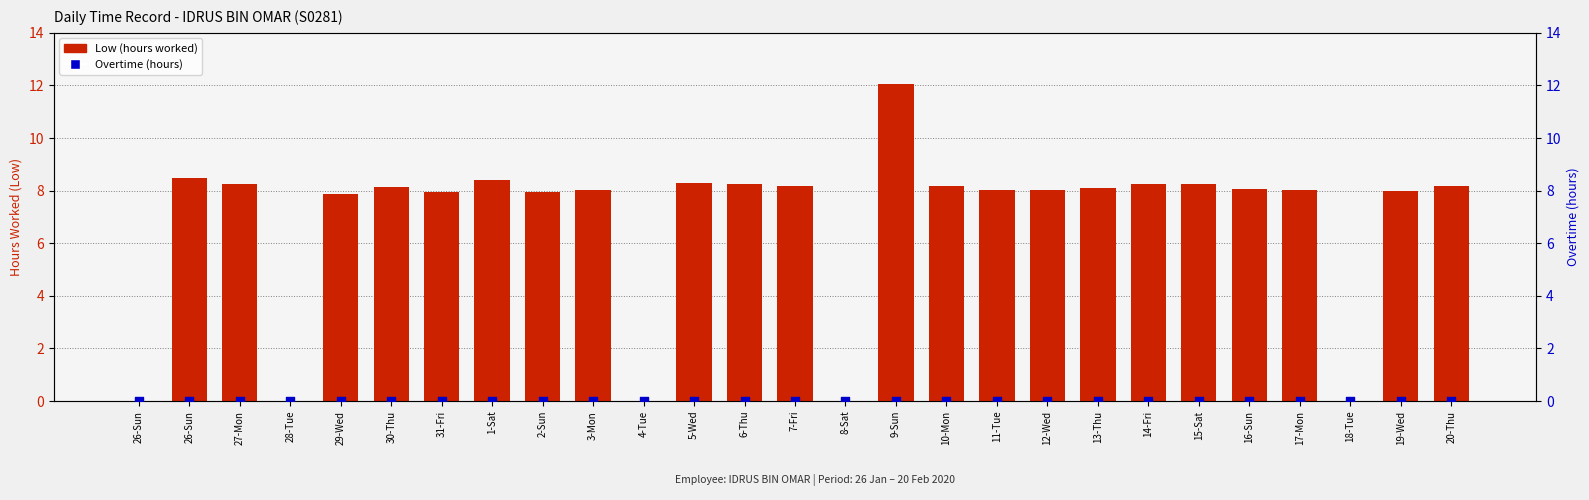

What is the total value across all series at 7-Fri?

8.2